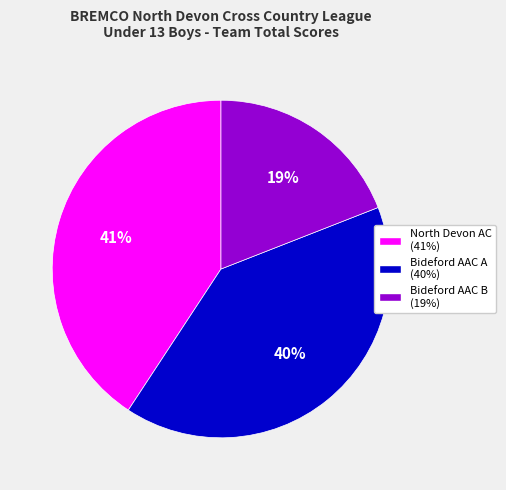

How many segments does this pie chart have?

3